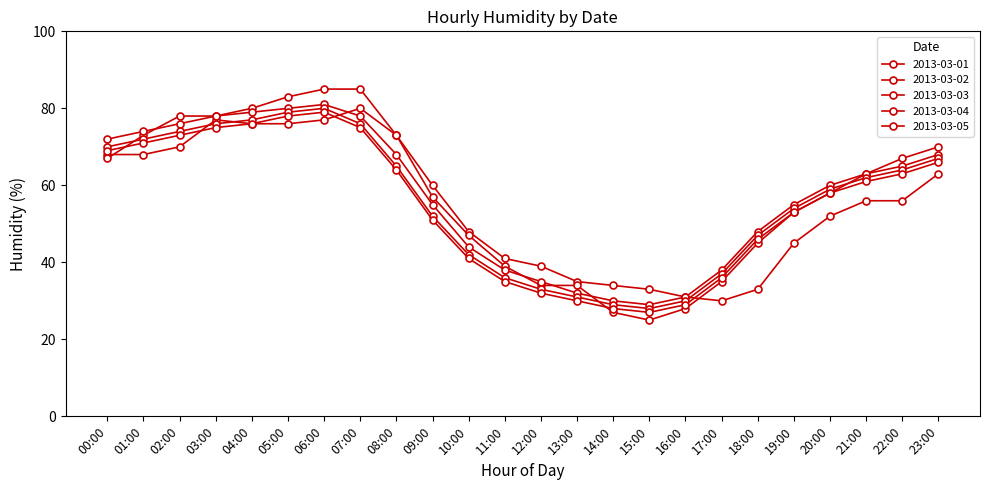

At 00:00, list the series in order from smallest to largest.

2013-03-02, 2013-03-01, 2013-03-05, 2013-03-04, 2013-03-03